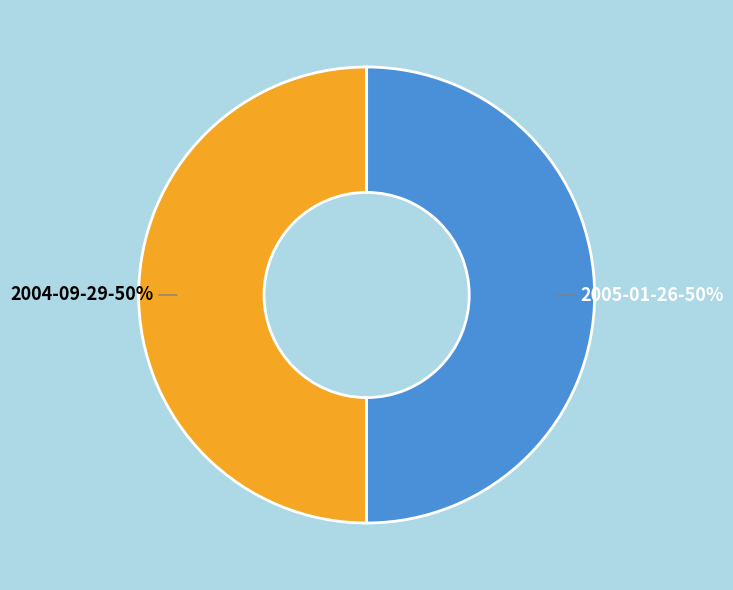

Is the sum of 2005-01-26 and 2004-09-29 greater than half?

Yes